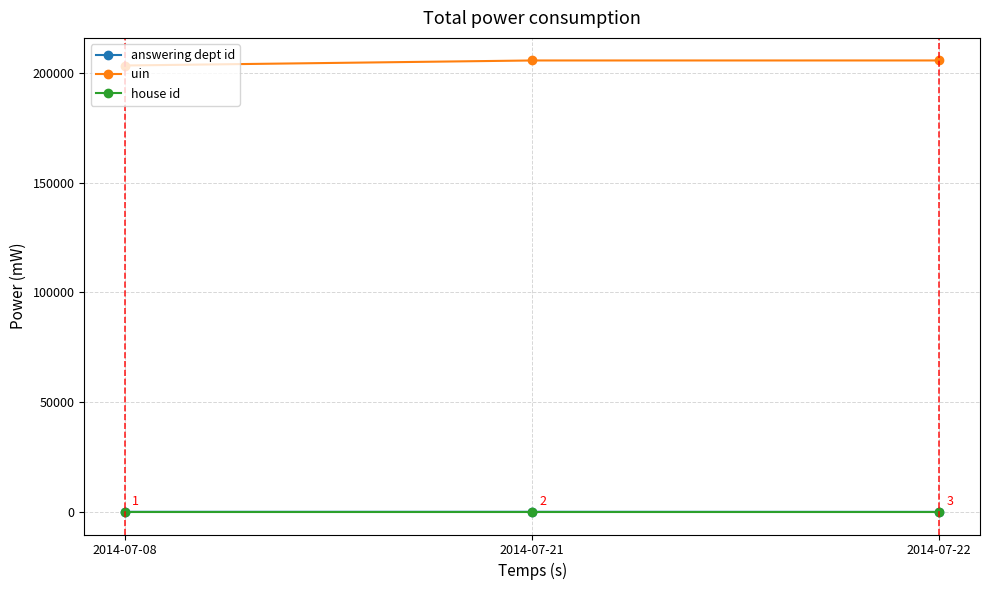

Is this an area chart (filled region under the line)?

No